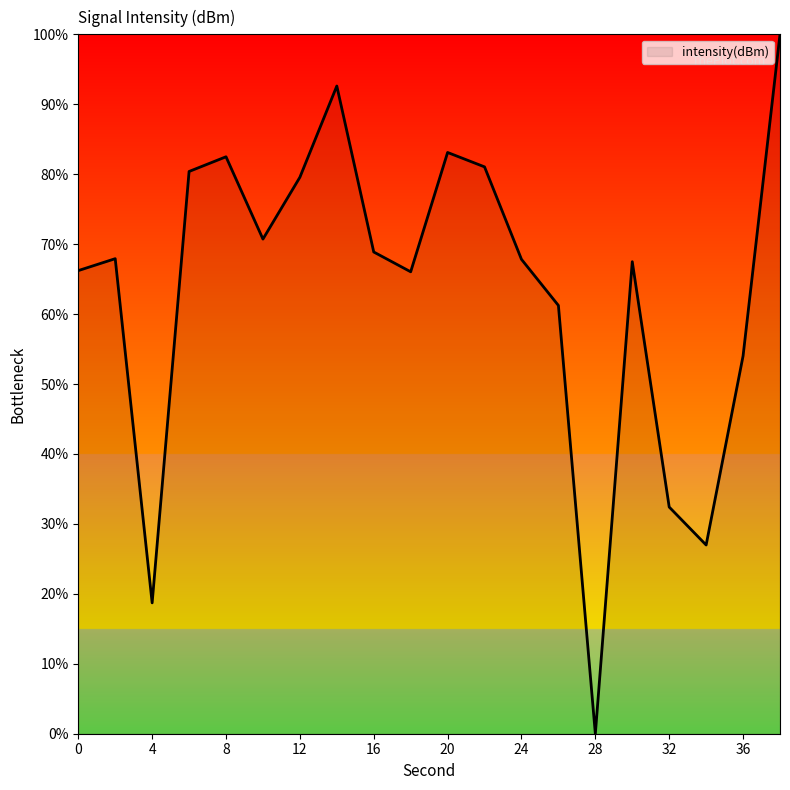

What is the difference between the maximum and minimum values?

100.0